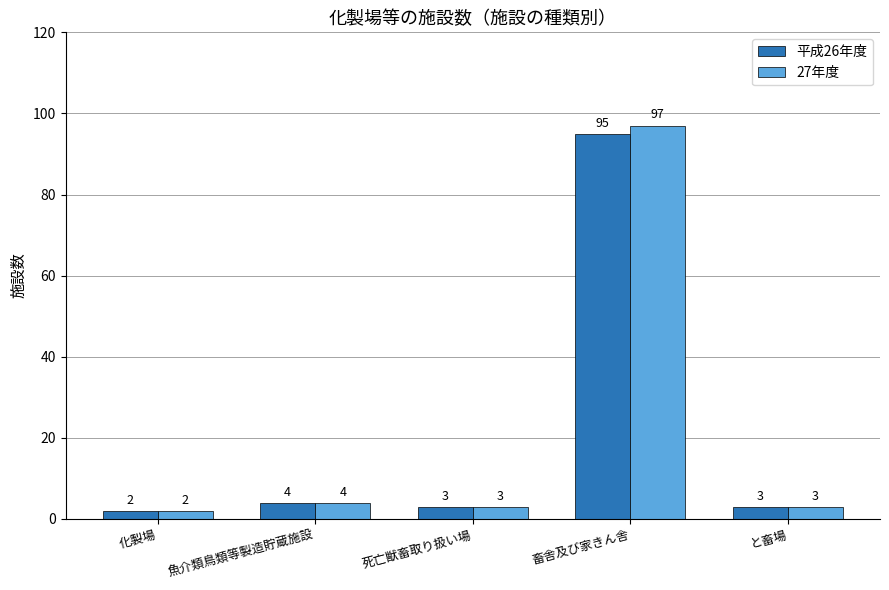

The 27年度 series shows 4 at 魚介類鳥類等製造貯蔵施設. True or false?

True